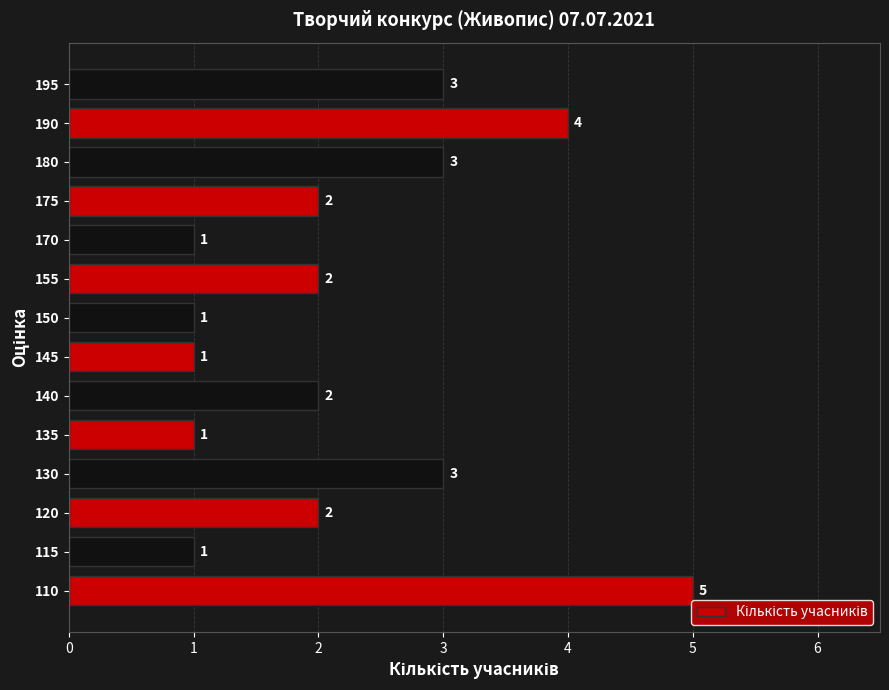

What is the minimum value shown in the chart?

1